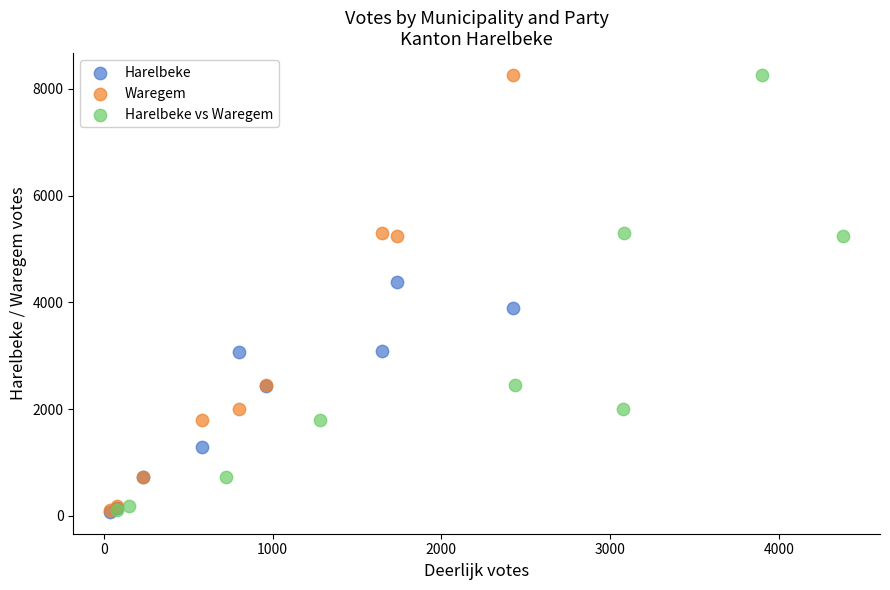

What are all the series names shown in the legend?

Harelbeke, Waregem, Harelbeke vs Waregem